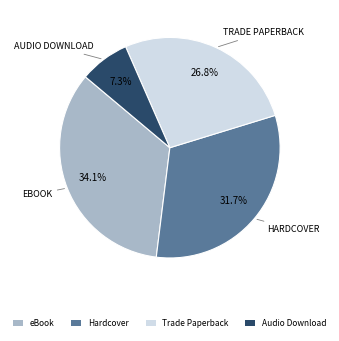

What is the ratio of the value at Trade Paperback to the value at eBook?

0.8